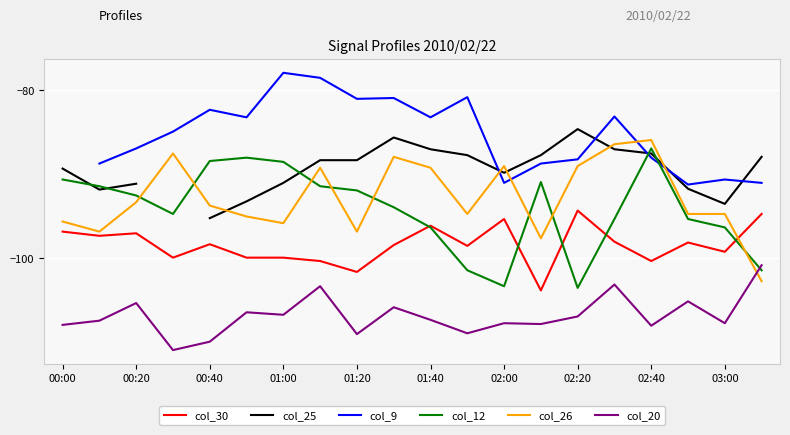

What is the maximum value for col_26?

-85.9